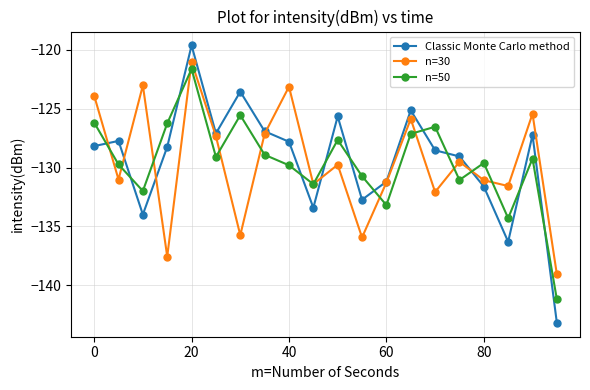

What are all the series names shown in the legend?

Classic Monte Carlo method, n=30, n=50